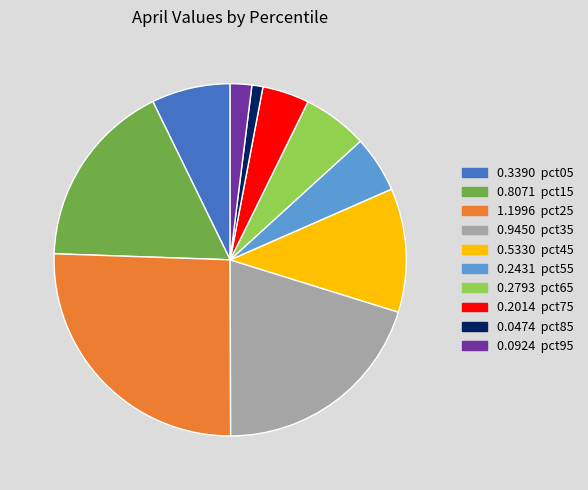

Is there a majority slice in this chart?

No